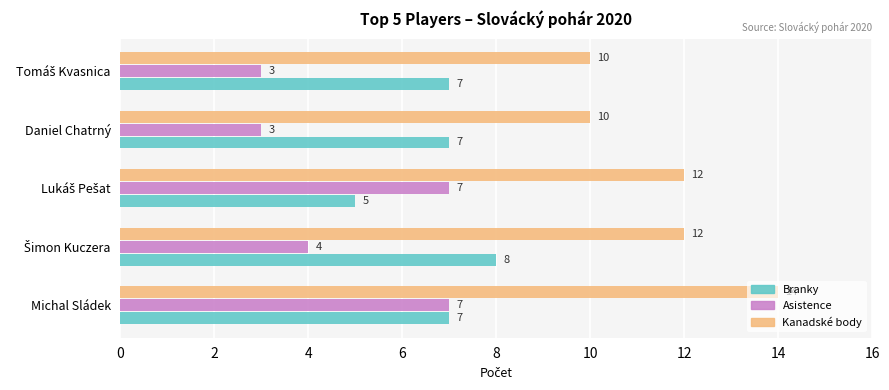

True or false: Branky has a value of 7 at Daniel Chatrný.

True